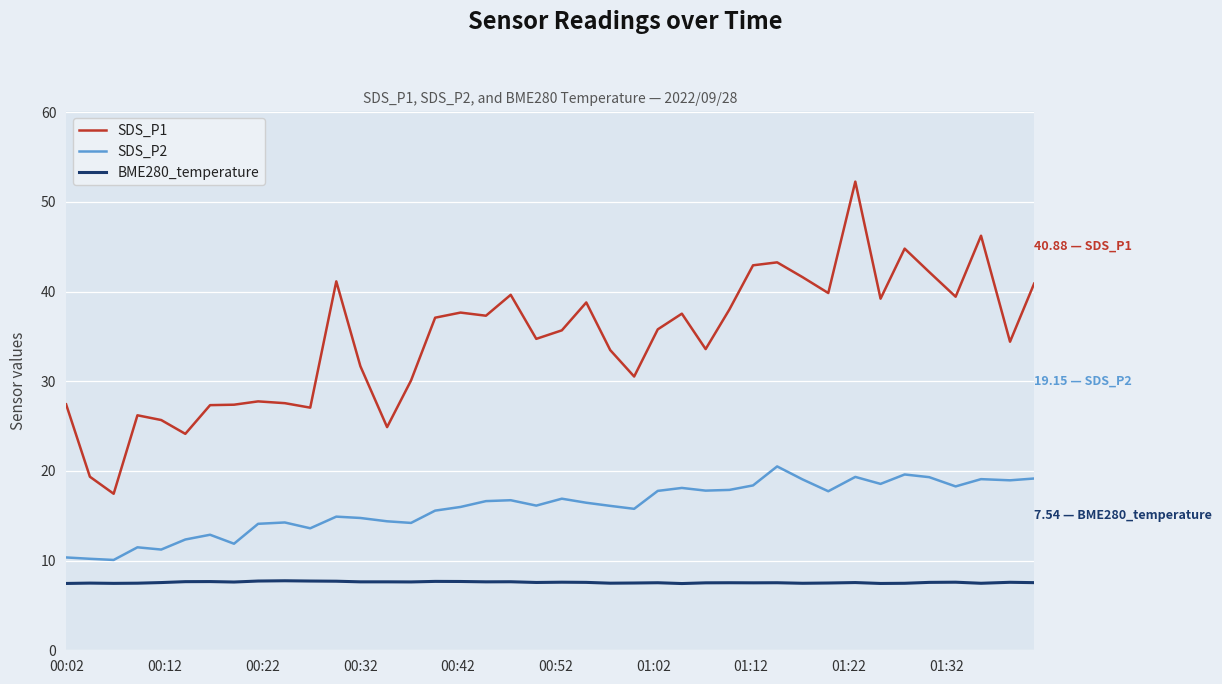

True or false: SDS_P1 and BME280_temperature cross at least once.

False